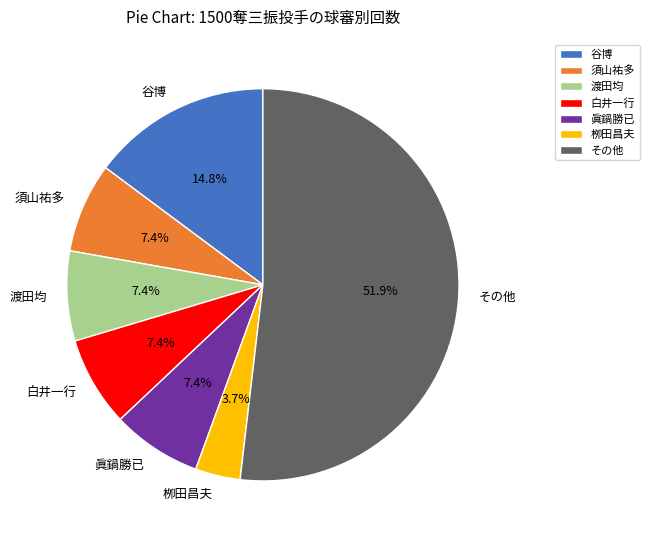

Which category has the smallest portion of the pie?

栁田昌夫